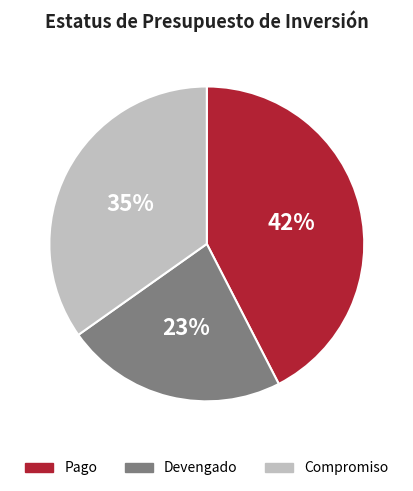

Do Devengado and Compromiso together represent more than half of the pie?

Yes